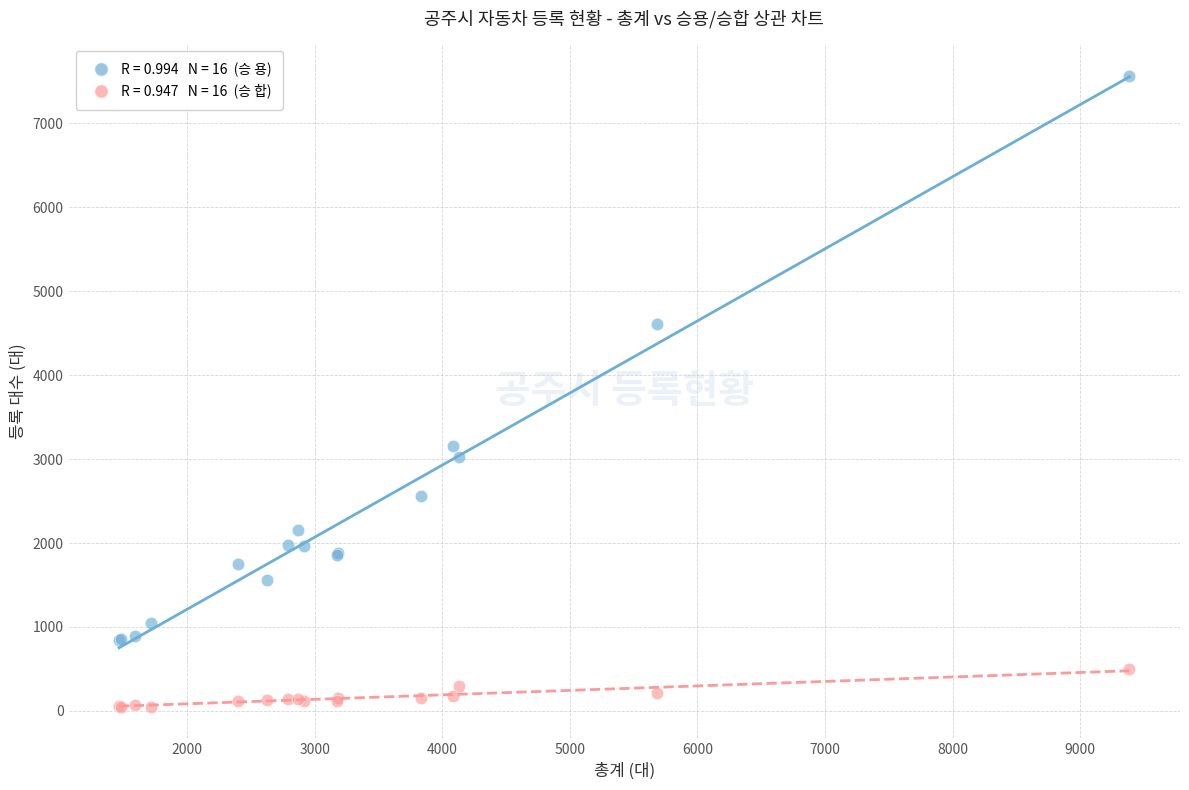

Across all series, what Y value is closest to 3809?

3156